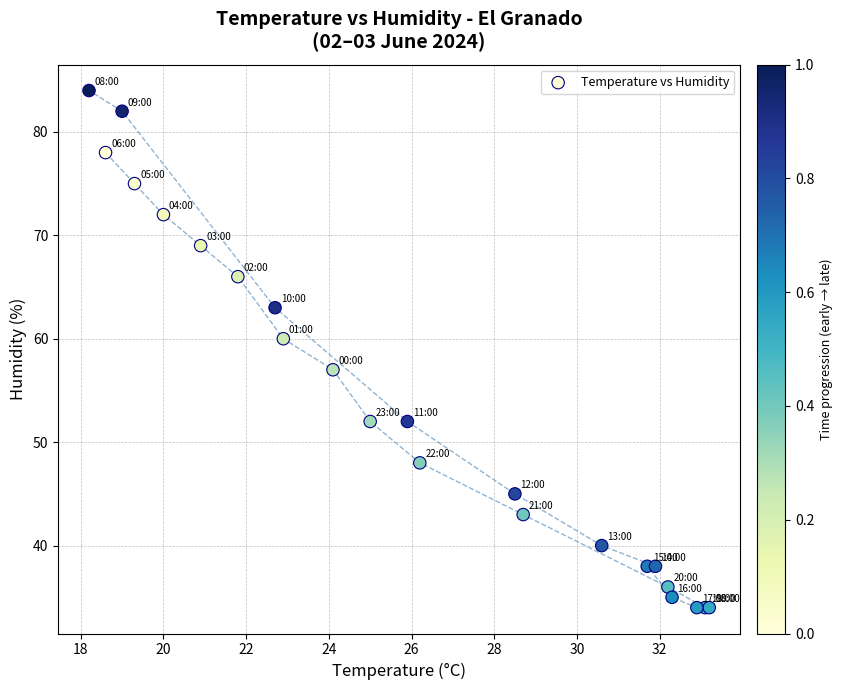

What Y value in the scatter plot is closest to 59?

60